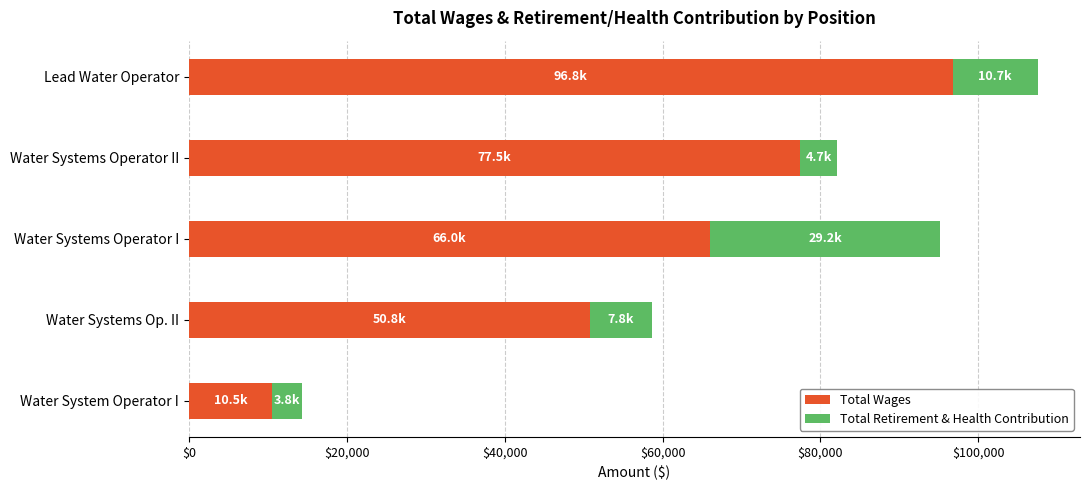

What is the total value across all series at Water System Operator I?

14313